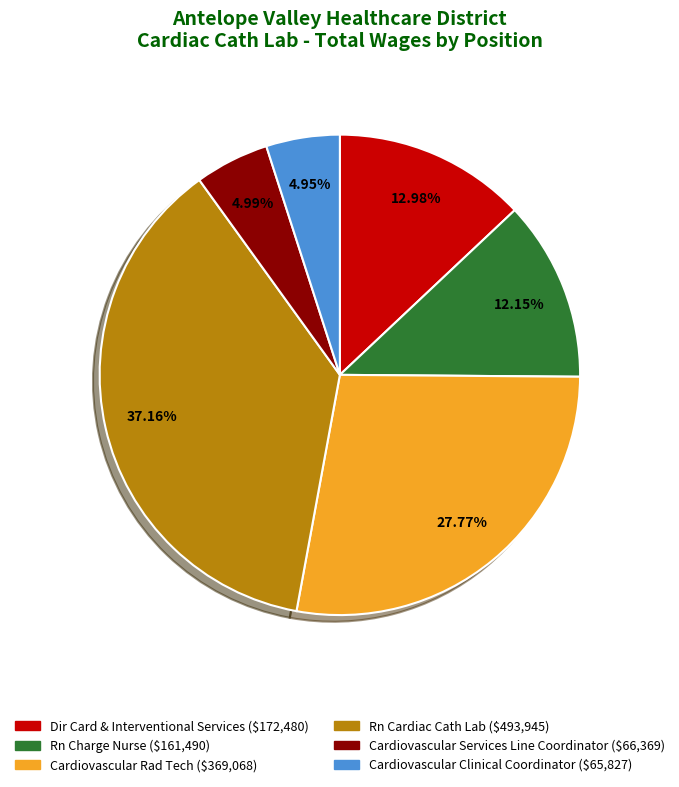

Does any single category account for the majority?

No